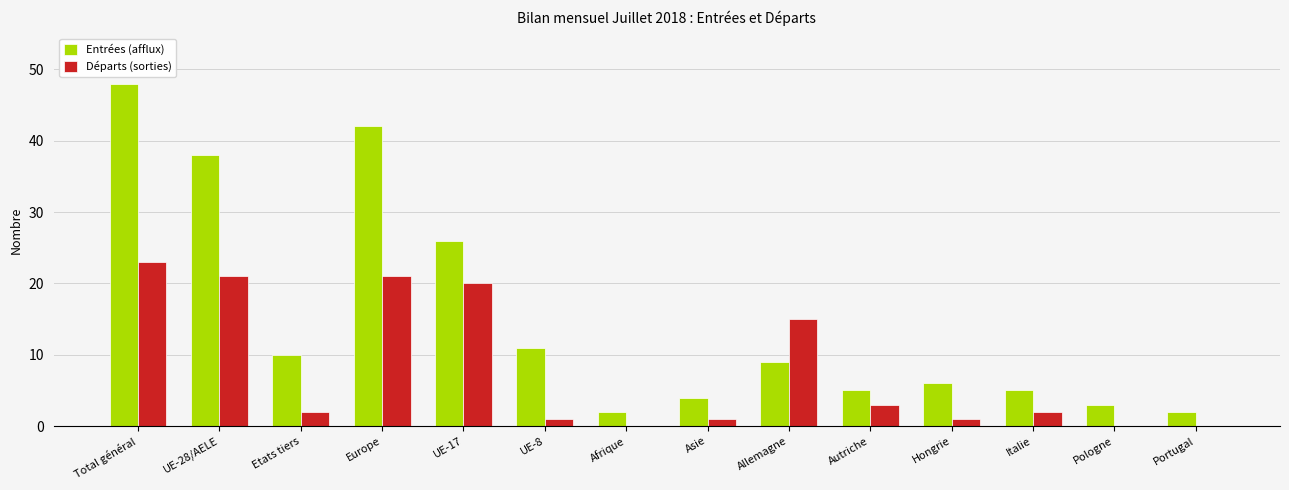

True or false: Départs (sorties) has a value of 30 at UE-17.

False